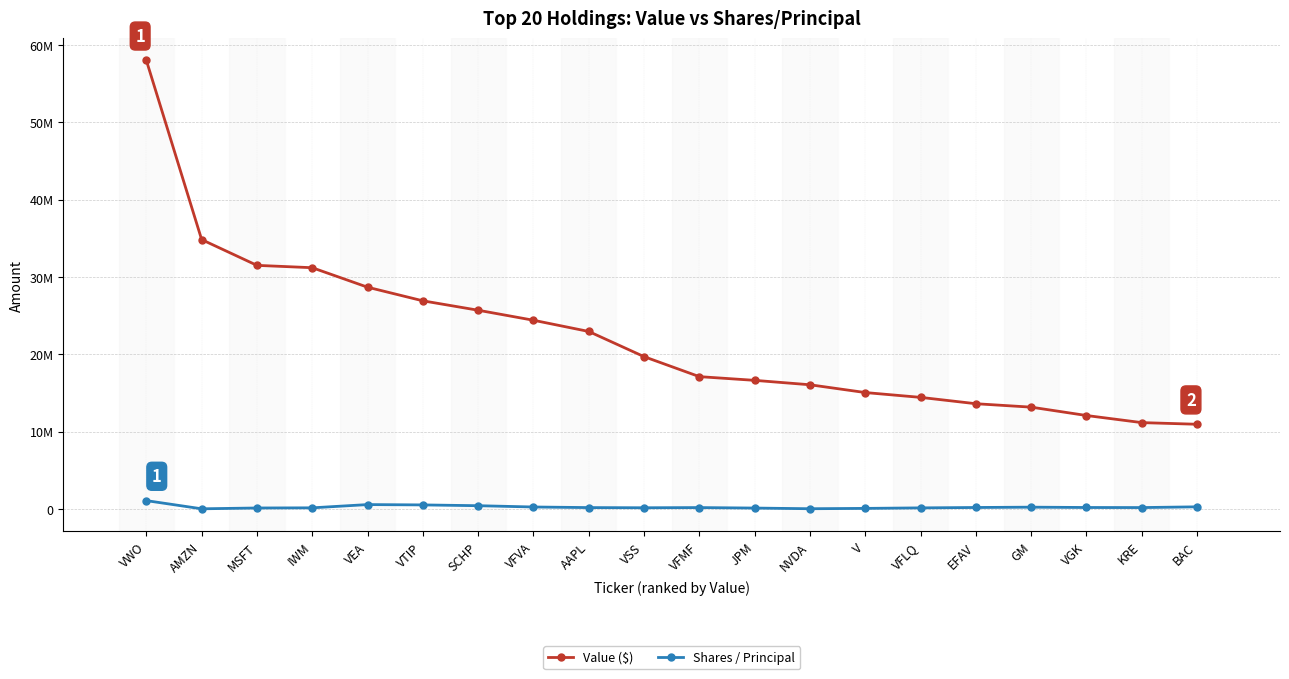

Rank the categories by Shares / Principal value from highest to lowest.

VWO, VEA, VTIP, SCHP, BAC, VFVA, GM, EFAV, VGK, KRE, VFMF, AAPL, VSS, IWM, VFLQ, MSFT, JPM, V, NVDA, AMZN